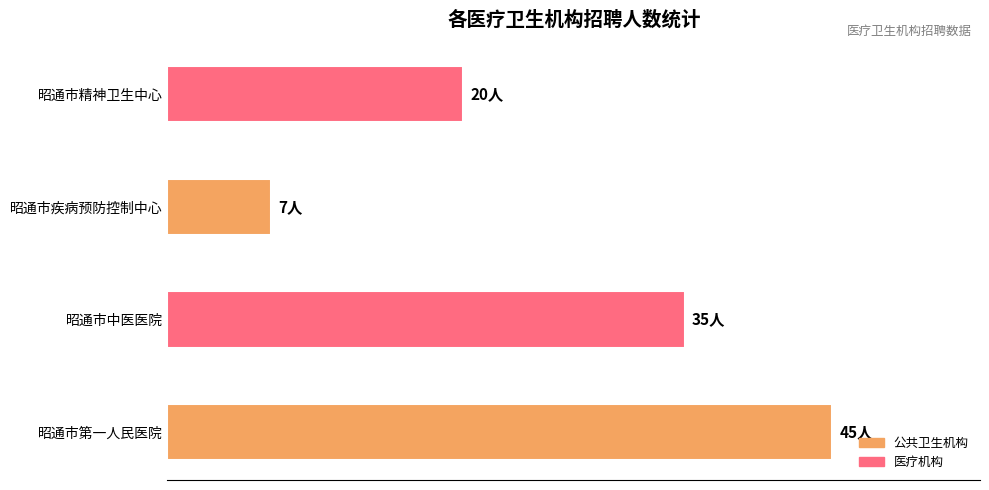

Does the chart contain any negative values?

No